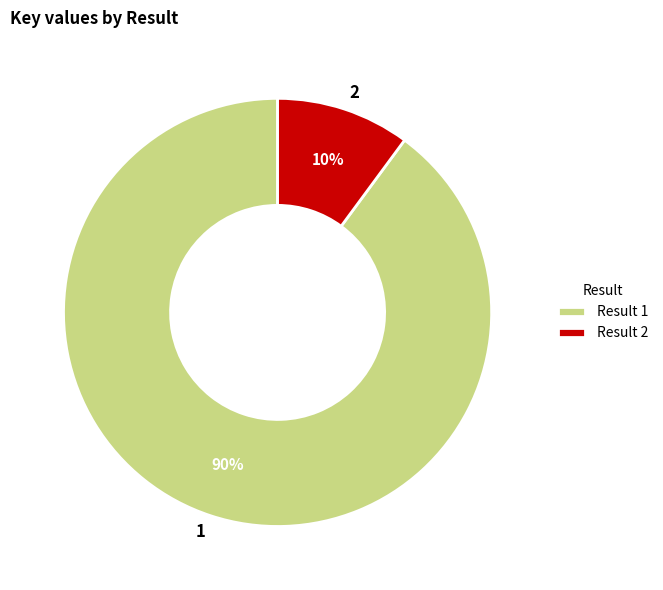

Do 1 and 2 together represent more than half of the pie?

Yes